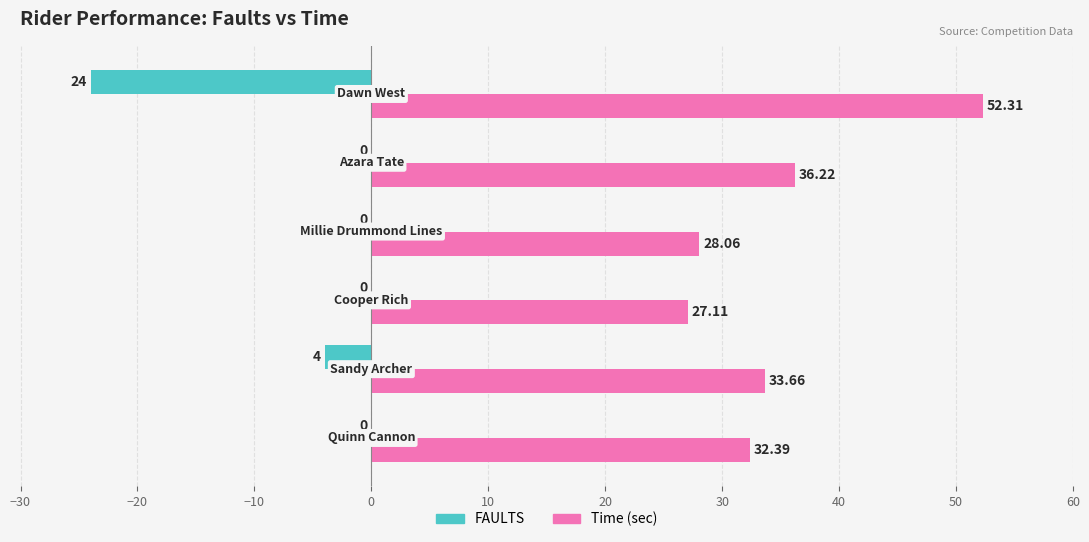

How many categories are shown in the chart?

6